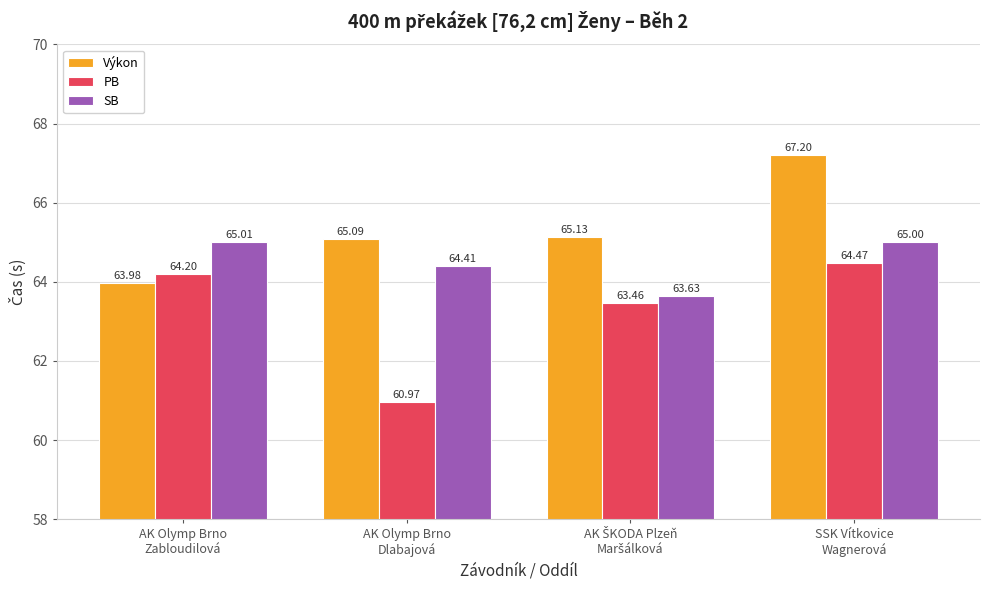

Where does the SB series first go above 65?

AK Olymp Brno
Zabloudilová